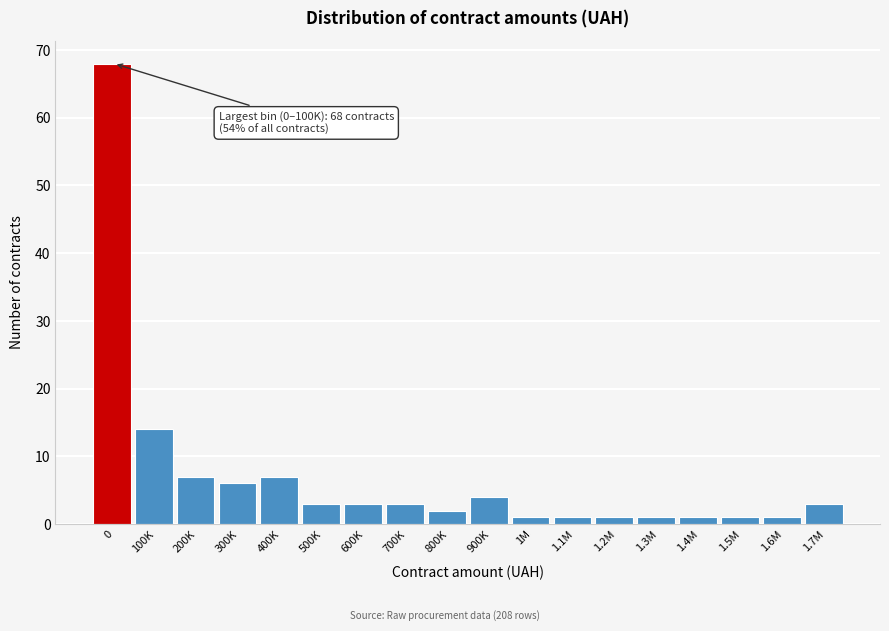

Reading right to left, what are all the values shown in this chart?

3	1	1	1	1	1	1	1	4	2	3	3	3	7	6	7	14	68